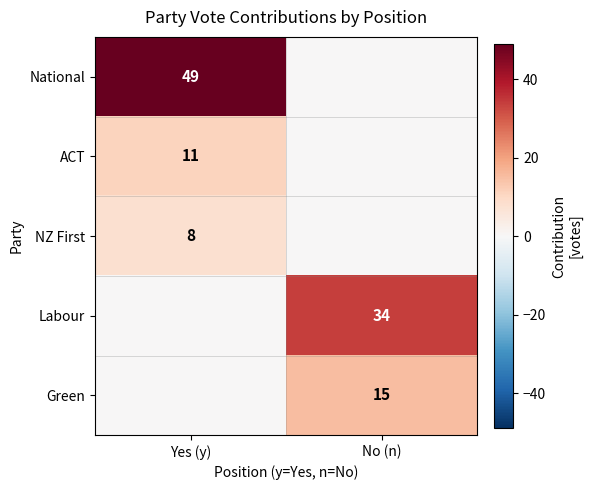

True or false: Labour has a value of 34 at No (n).

True